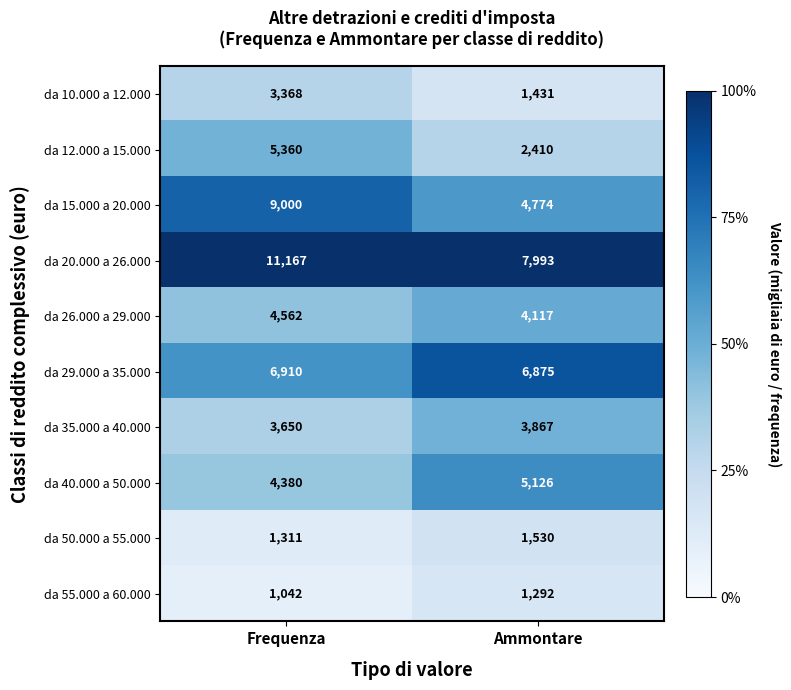

How many series are shown in this chart?

10